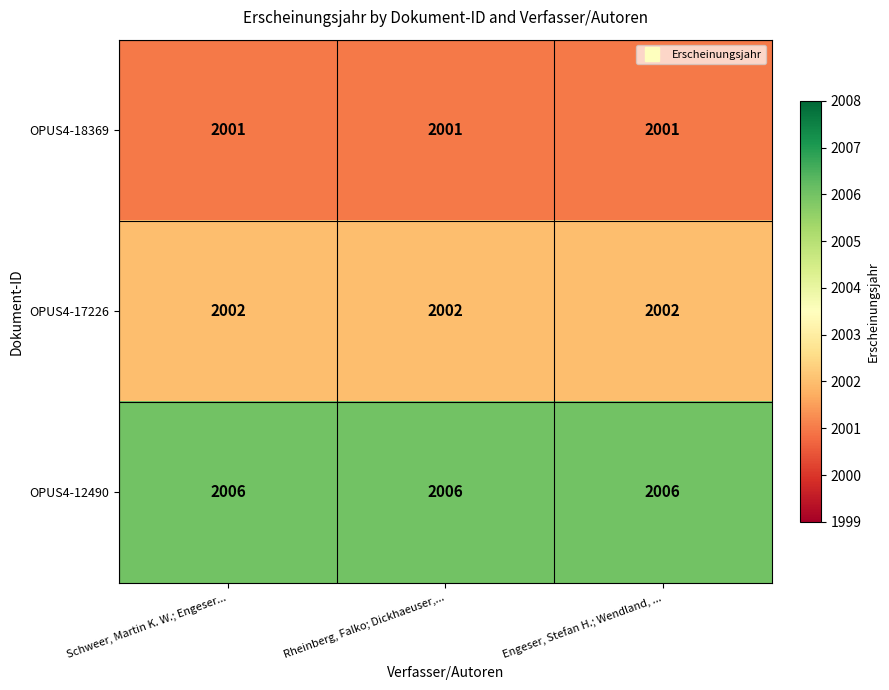

Rank the series by their average value, from lowest to highest.

OPUS4-18369, OPUS4-17226, OPUS4-12490